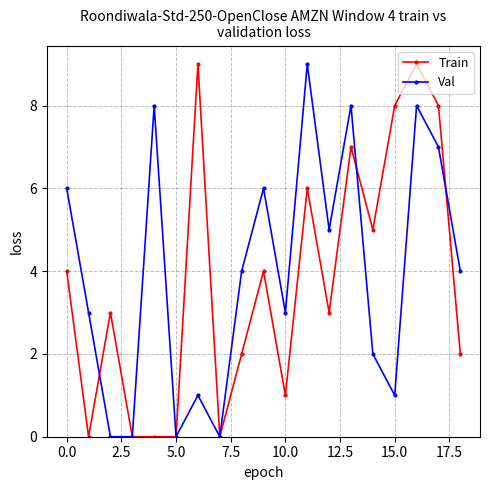

Count the number of data series in this chart.

2